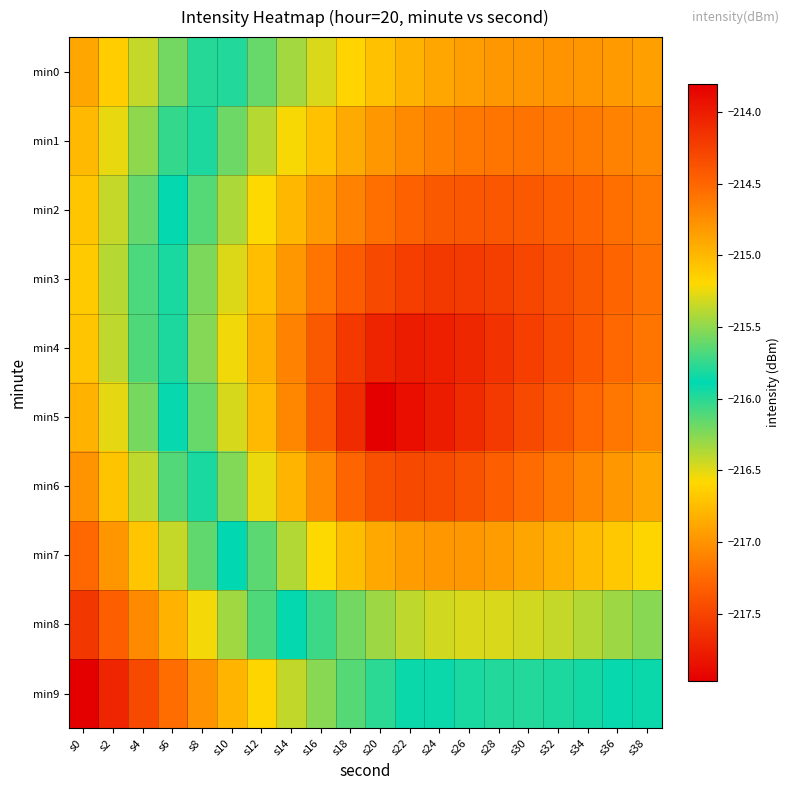

At which category does the chart reach its peak across all series?

s0